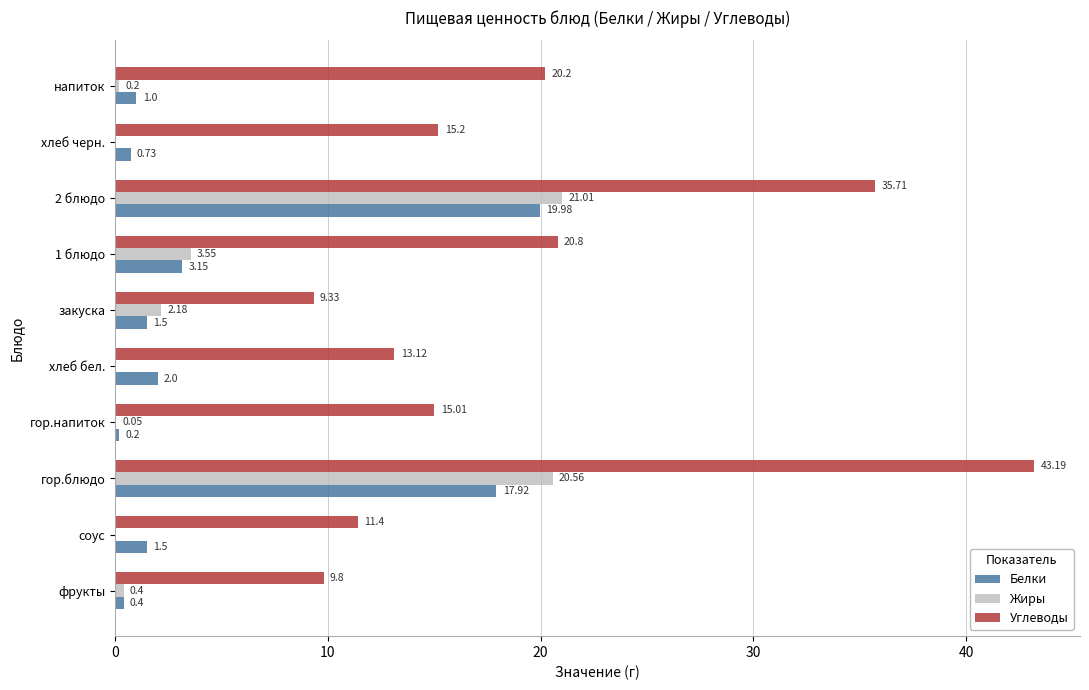

What is the sum of all Жиры values?

48.0